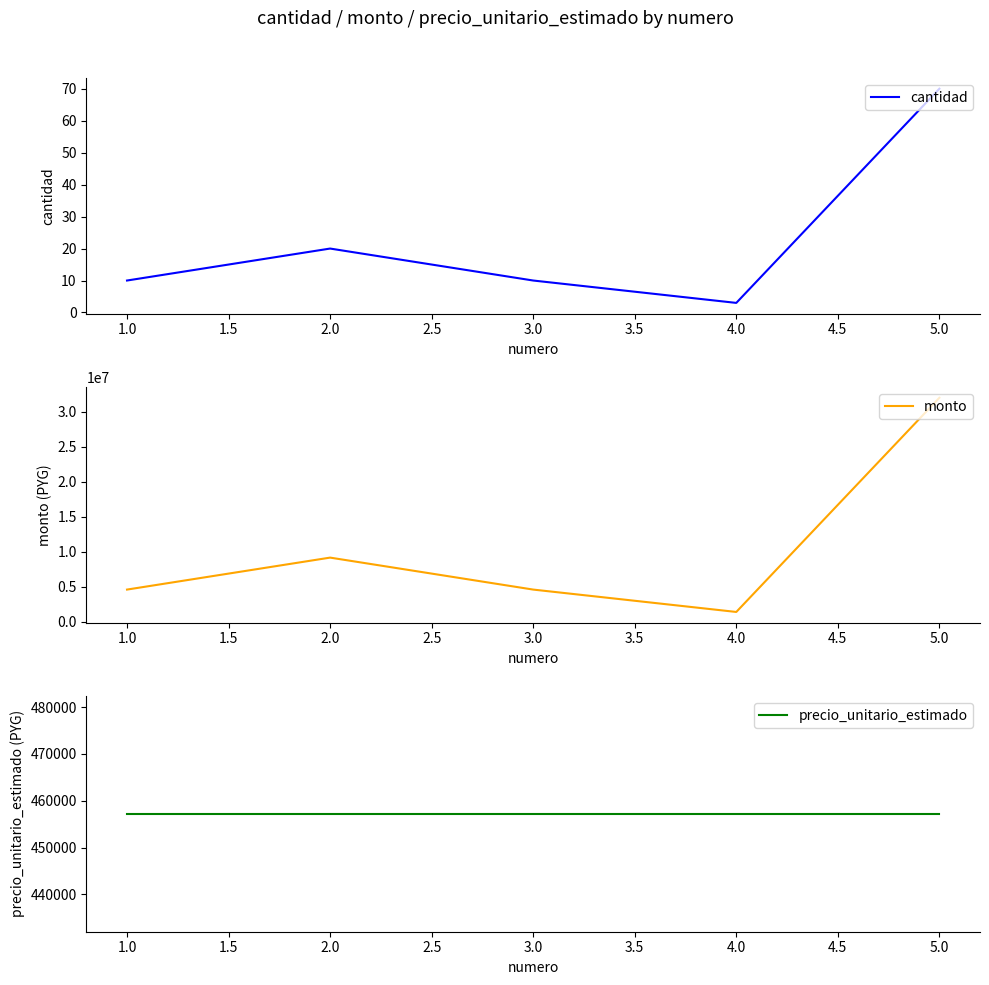

What is the minimum value for precio_unitario_estimado?

457200